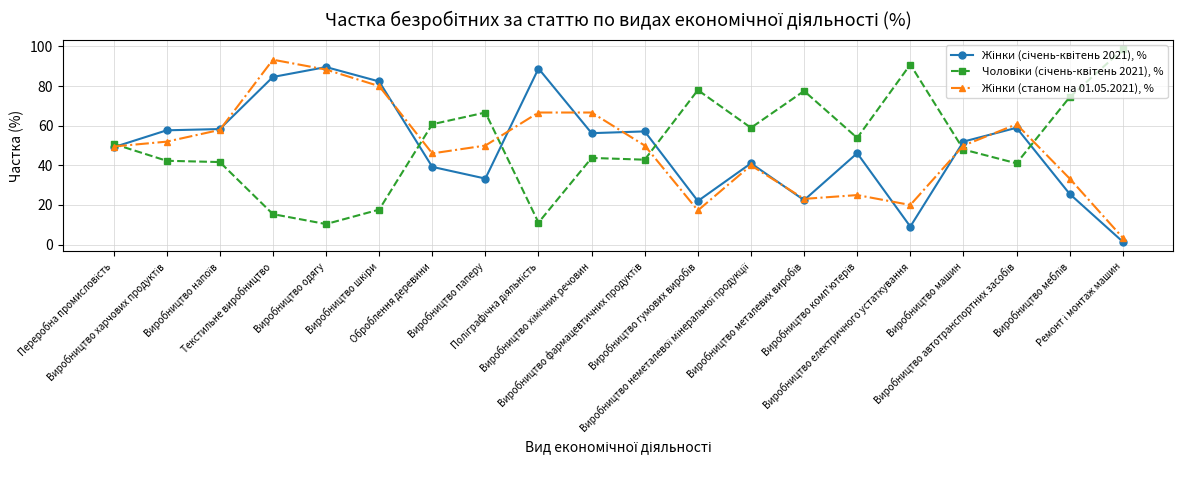

What is the maximum value shown in the chart?

98.5